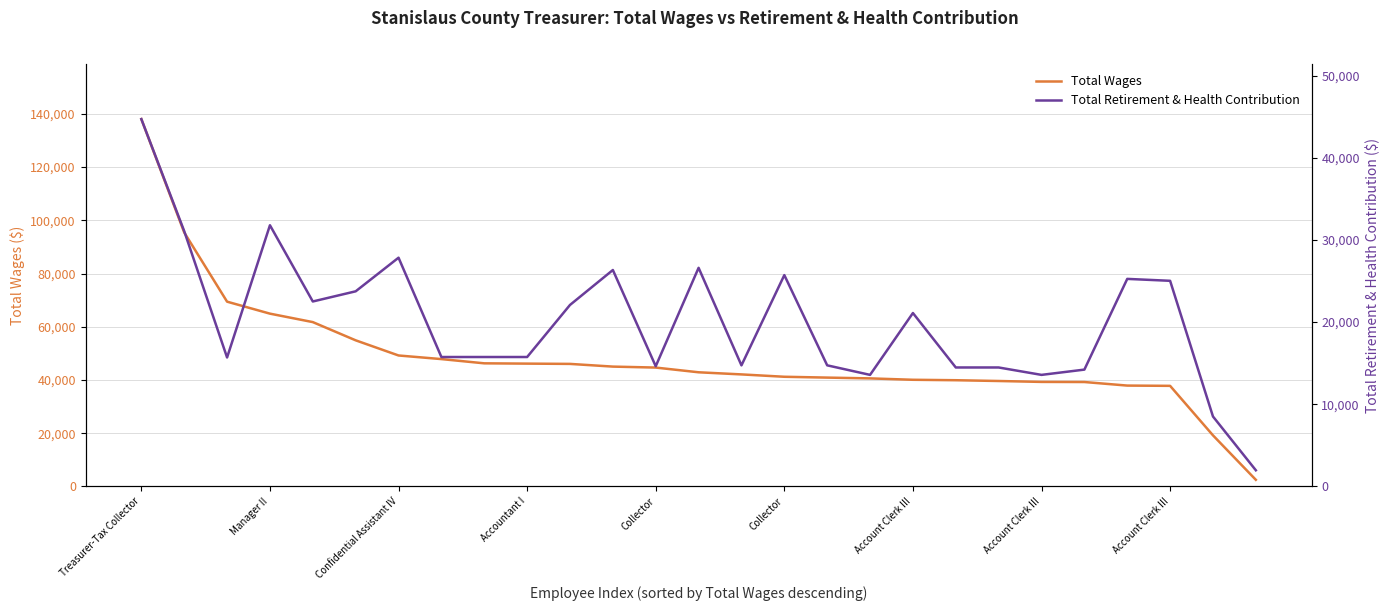

The value of Total Wages at 25 is 9504. True or false?

False